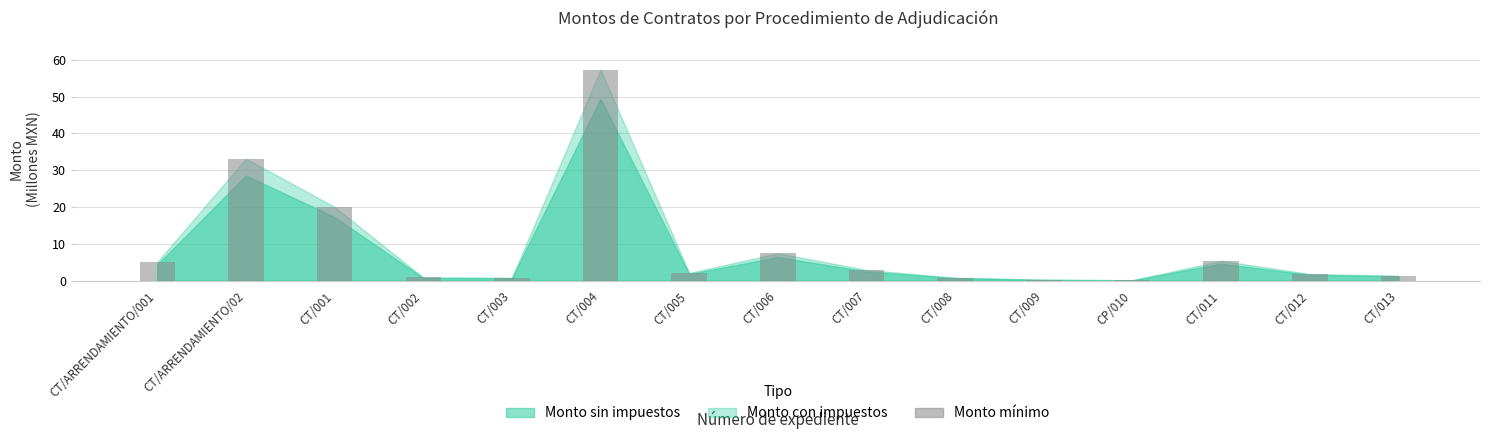

Which label corresponds to the largest value in the chart?

CT/004